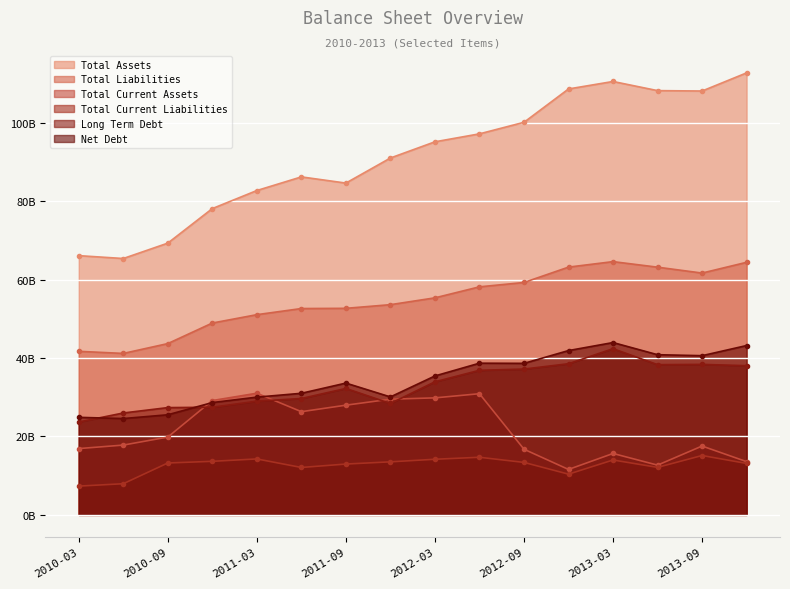

At which category is the sum across all series the highest?

2013-03